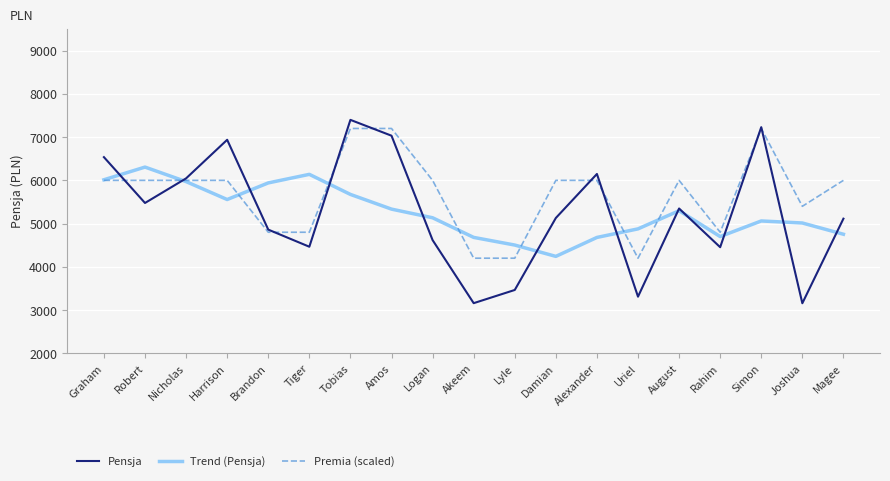

True or false: Pensja has a value of 7230 at Simon.

True